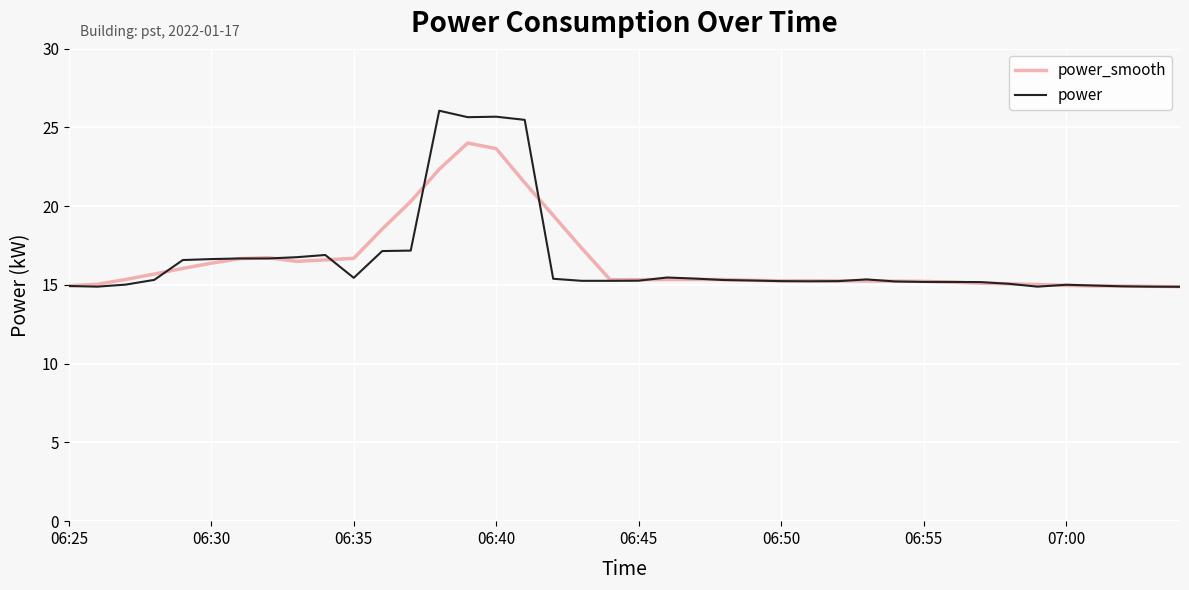

Rank the series by their maximum value, from lowest to highest.

power_smooth, power